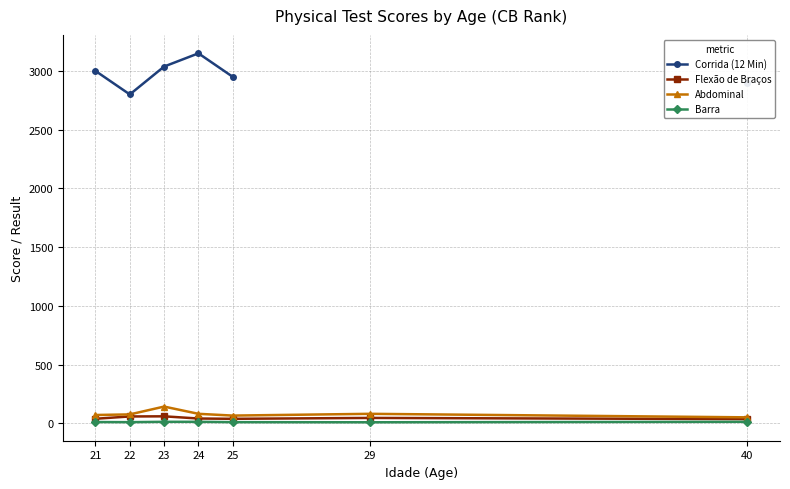

What is the value of the Abdominal point at the 3rd from the left?

141.7